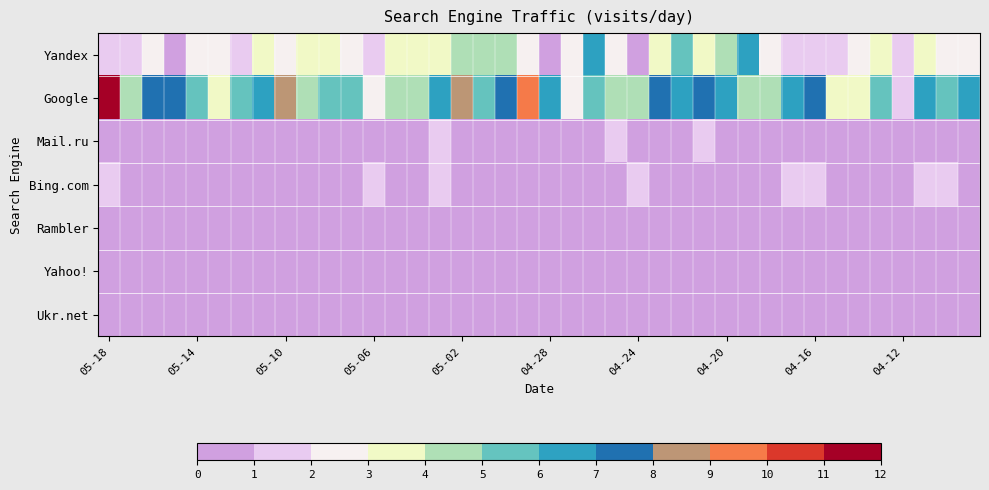

Reading right to left, transcribe all the data shown in this chart.

Yandex: 2	2	3	1	3	2	1	1	1	2	6	4	3	5	3	0	2	6	2	0	2	4	4	4	3	3	3	1	2	3	3	2	3	1	2	2	0	2	1	1
Google: 6	5	6	1	5	3	3	7	6	4	4	6	7	6	7	4	4	5	2	6	9	7	5	8	6	4	4	2	5	5	4	8	6	5	3	5	7	7	4	11
Mail.ru: 0	0	0	0	0	0	0	0	0	0	0	0	1	0	0	0	1	0	0	0	0	0	0	0	1	0	0	0	0	0	0	0	0	0	0	0	0	0	0	0
Bing.com: 0	1	1	0	0	0	0	1	1	0	0	0	0	0	0	1	0	0	0	0	0	0	0	0	1	0	0	1	0	0	0	0	0	0	0	0	0	0	0	1
Rambler: 0	0	0	0	0	0	0	0	0	0	0	0	0	0	0	0	0	0	0	0	0	0	0	0	0	0	0	0	0	0	0	0	0	0	0	0	0	0	0	0
Yahoo!: 0	0	0	0	0	0	0	0	0	0	0	0	0	0	0	0	0	0	0	0	0	0	0	0	0	0	0	0	0	0	0	0	0	0	0	0	0	0	0	0
Ukr.net: 0	0	0	0	0	0	0	0	0	0	0	0	0	0	0	0	0	0	0	0	0	0	0	0	0	0	0	0	0	0	0	0	0	0	0	0	0	0	0	0